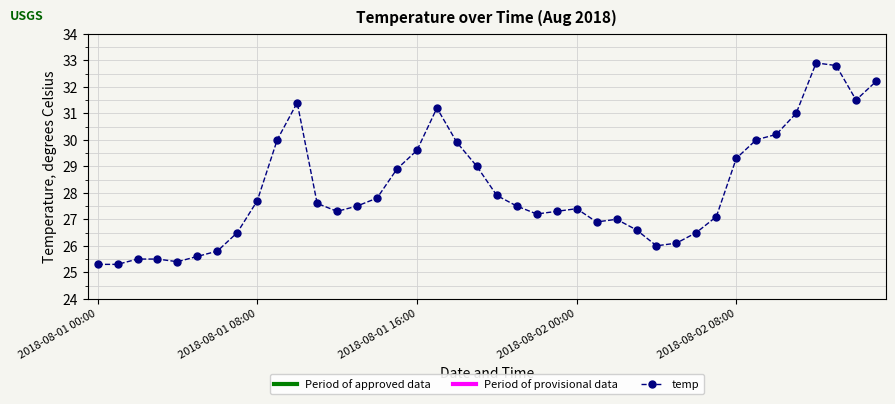

How many distinct data groups are displayed?

1